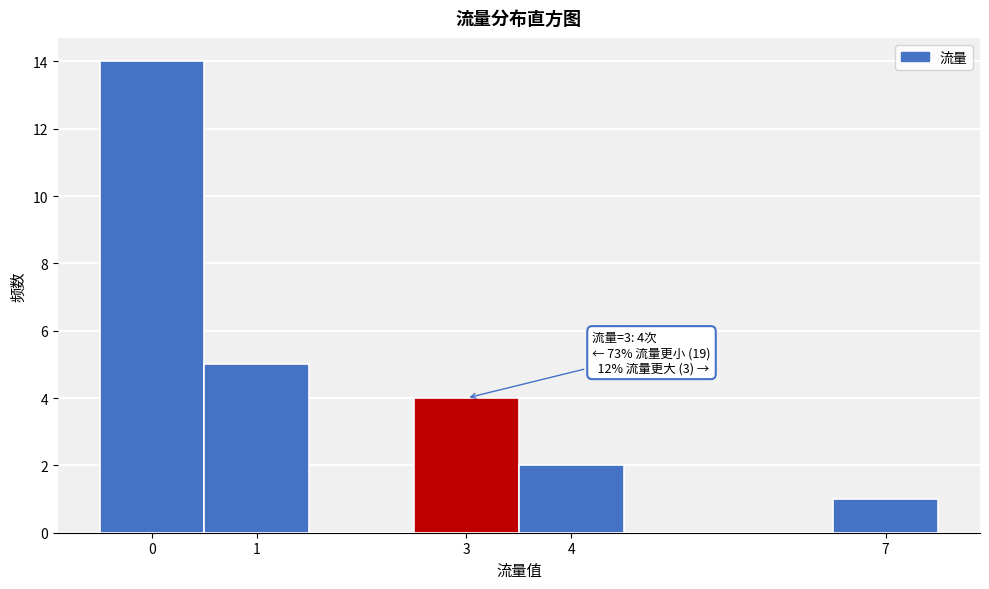

Which range on the x-axis has the tallest bar?

-0.5 to 0.5